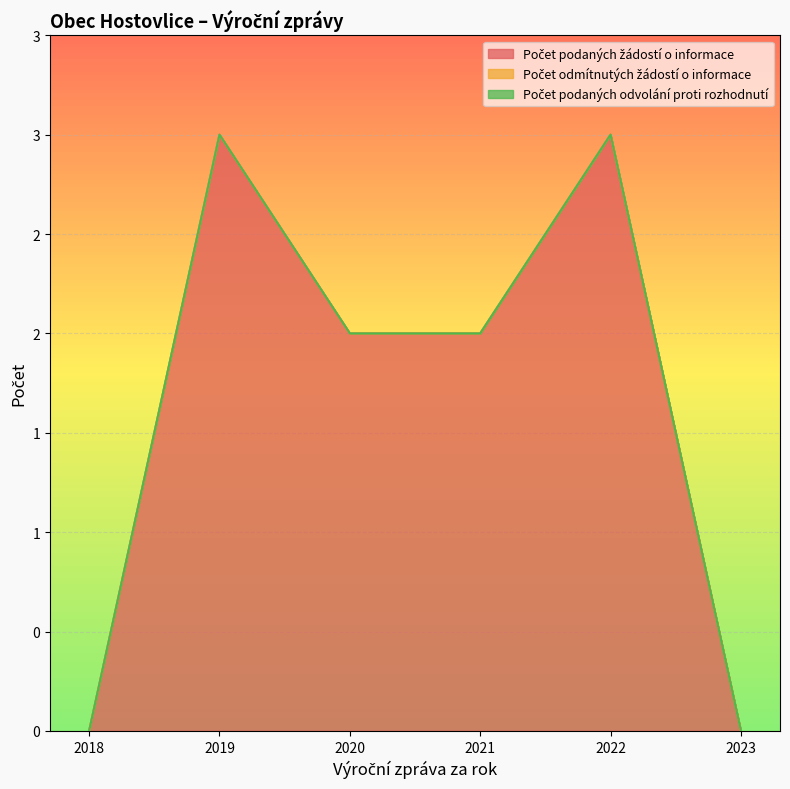

Reading left to right, list all the values displayed in this chart.

Počet podaných žádostí o informace: 2018=0	2019=3	2020=2	2021=2	2022=3	2023=0
Počet odmítnutých žádostí o informace: 2018=0	2019=0	2020=0	2021=0	2022=0	2023=0
Počet podaných odvolání proti rozhodnutí: 2018=0	2019=0	2020=0	2021=0	2022=0	2023=0